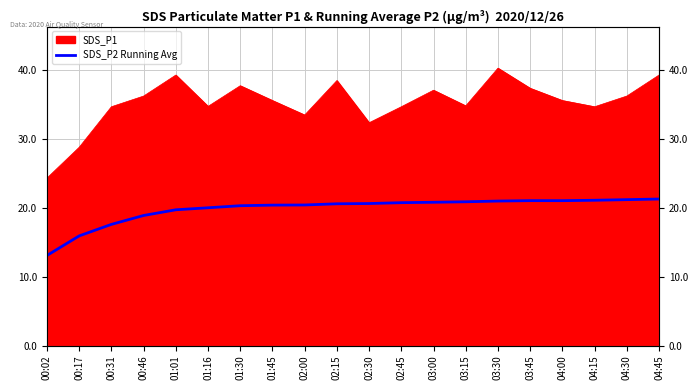

Reading left to right, list all the values displayed in this chart.

00:02=13.1	00:17=15.9	00:31=17.6	00:46=18.9	01:01=19.7	01:16=20.0	01:30=20.3	01:45=20.4	02:00=20.4	02:15=20.6	02:30=20.6	02:45=20.7	03:00=20.8	03:15=20.9	03:30=21.0	03:45=21.0	04:00=21.0	04:15=21.1	04:30=21.2	04:45=21.3